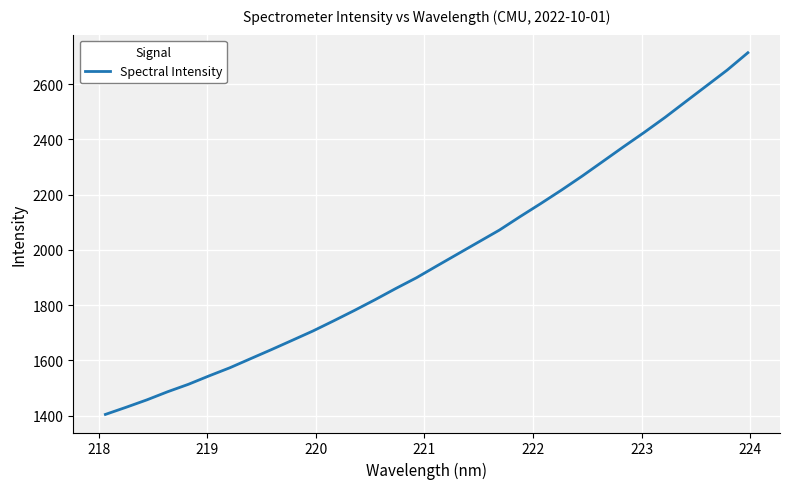

What is the minimum value shown in the chart?

1404.3